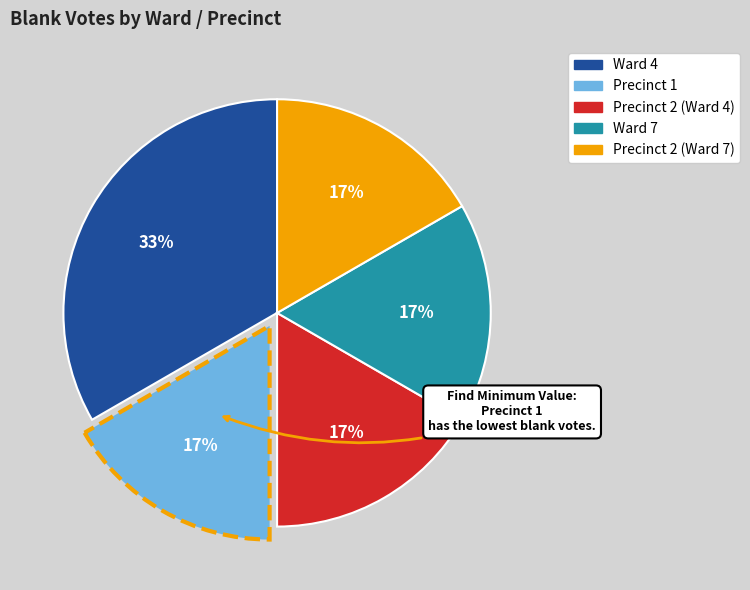

To the nearest percent, what is the average slice percentage?

20%